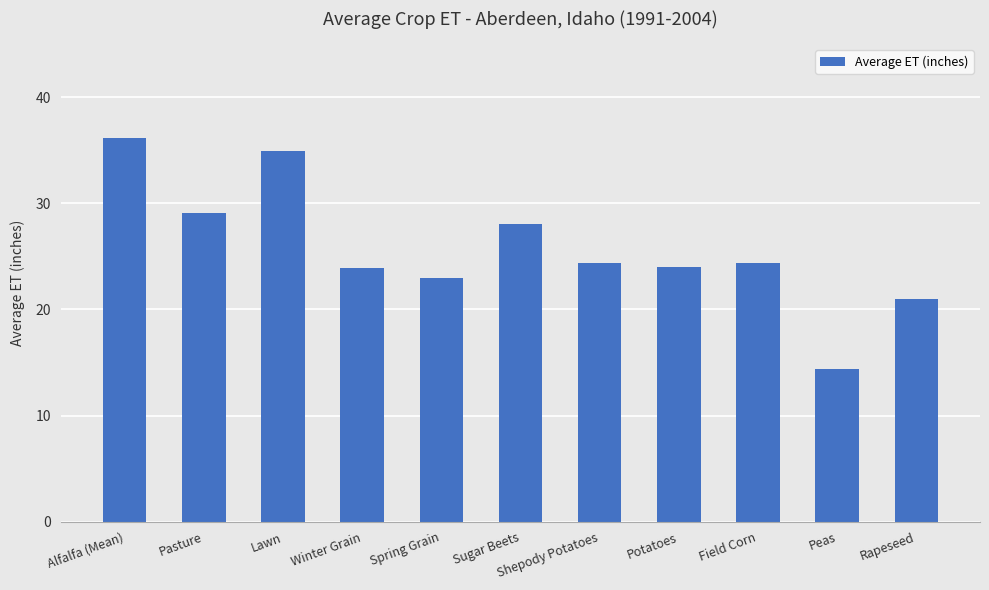

The chart shows a value of 13.5 at Shepody Potatoes. True or false?

False